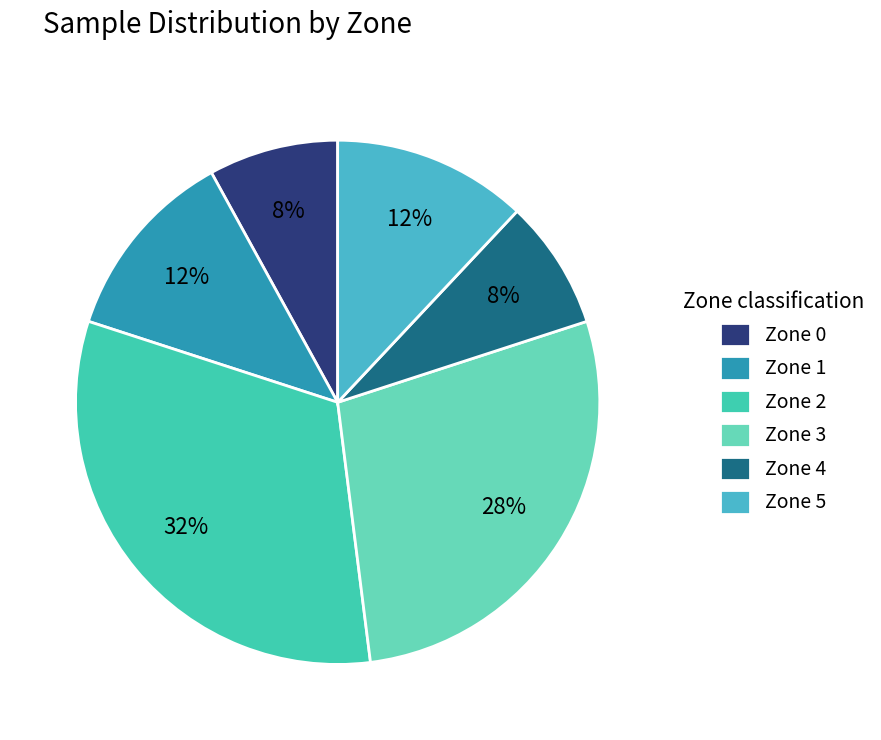

Does Zone 4 represent more than half of the total?

No